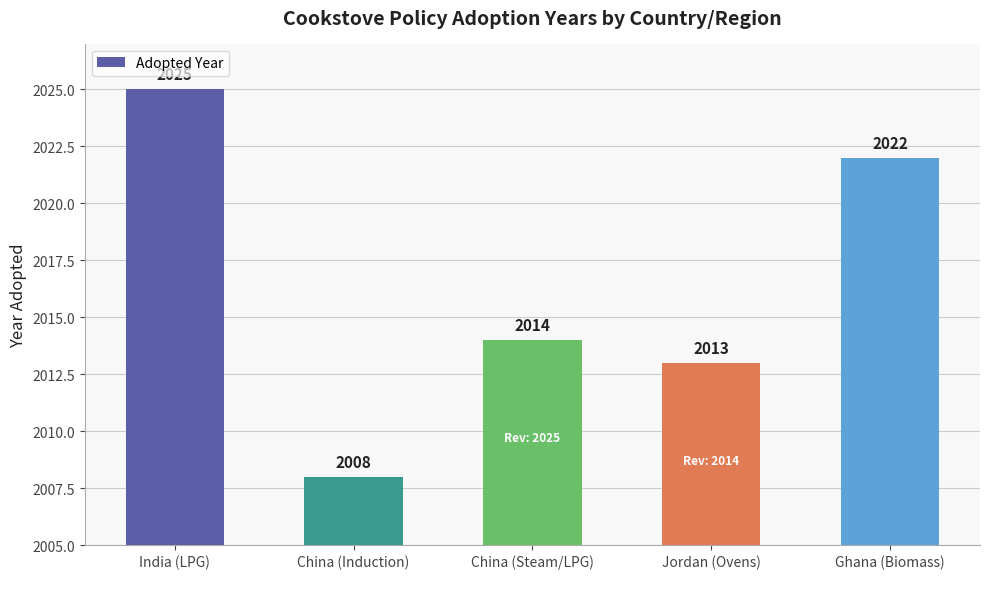

Approximately how many times larger is the value at India (LPG) compared to China (Steam/LPG)?

1.0